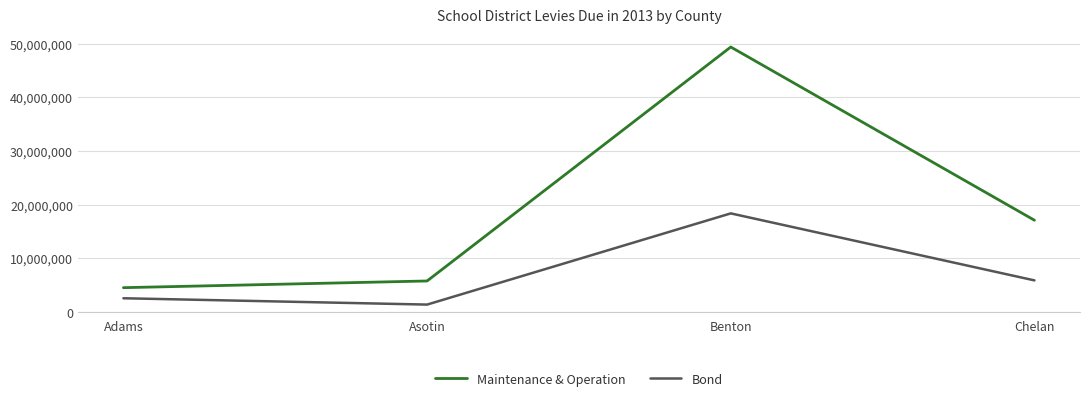

True or false: Maintenance & Operation has more than 1 points higher than both neighbors.

False